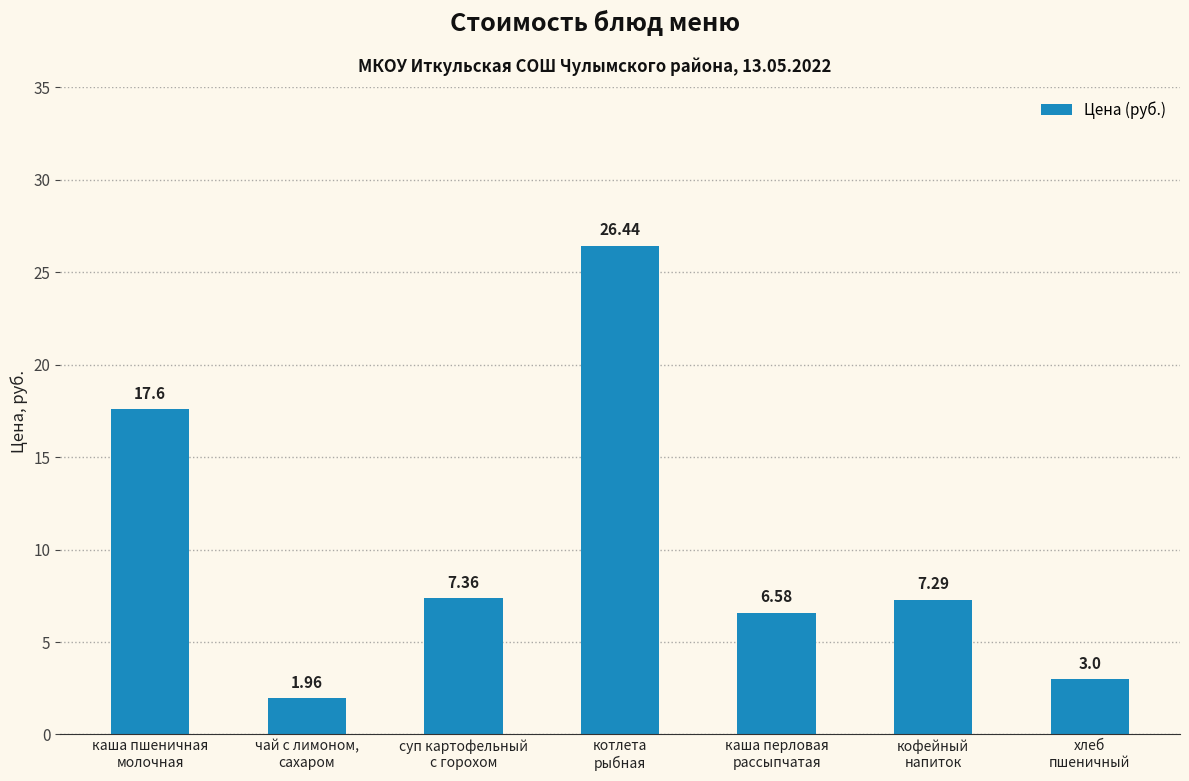

Count the number of values greater than 7.

4